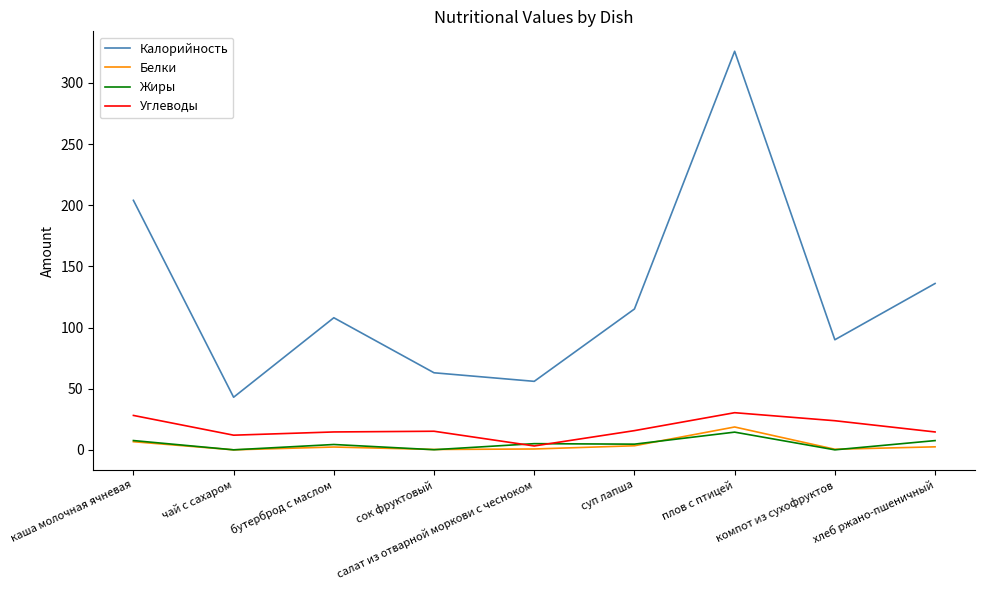

At which category does Жиры reach its first local peak?

бутерброд с маслом